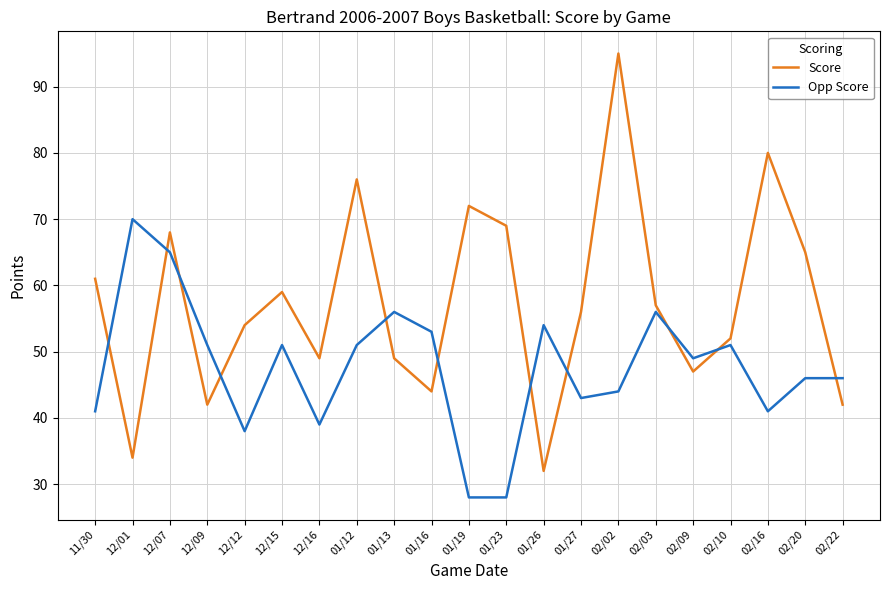

What is the difference between the maximum and second lowest values in the Score series?

61